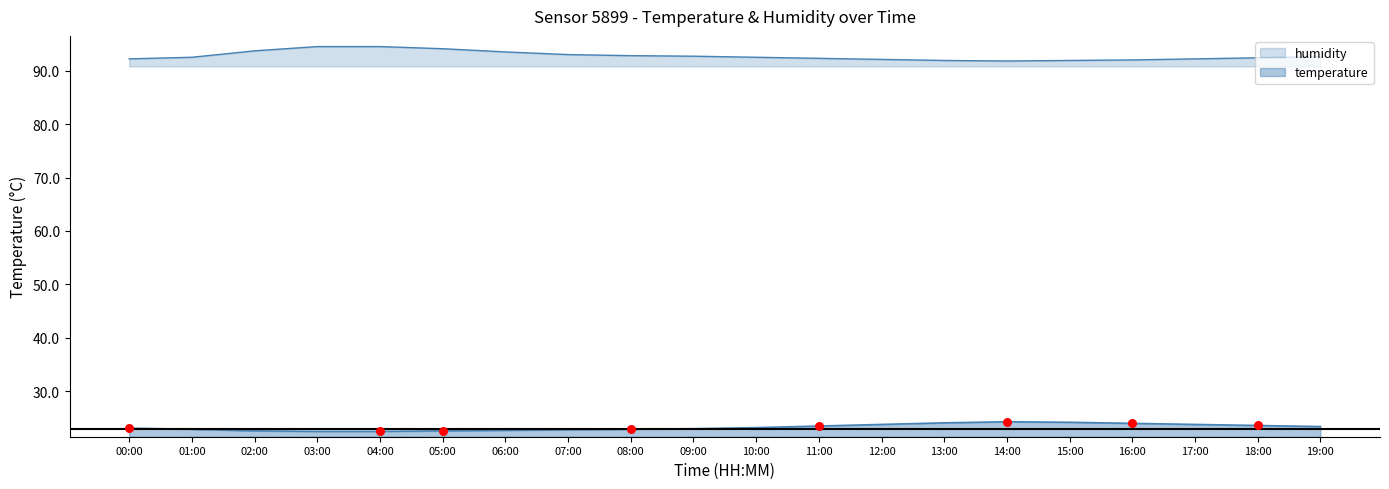

At which category is the sum across all series the highest?

03:00